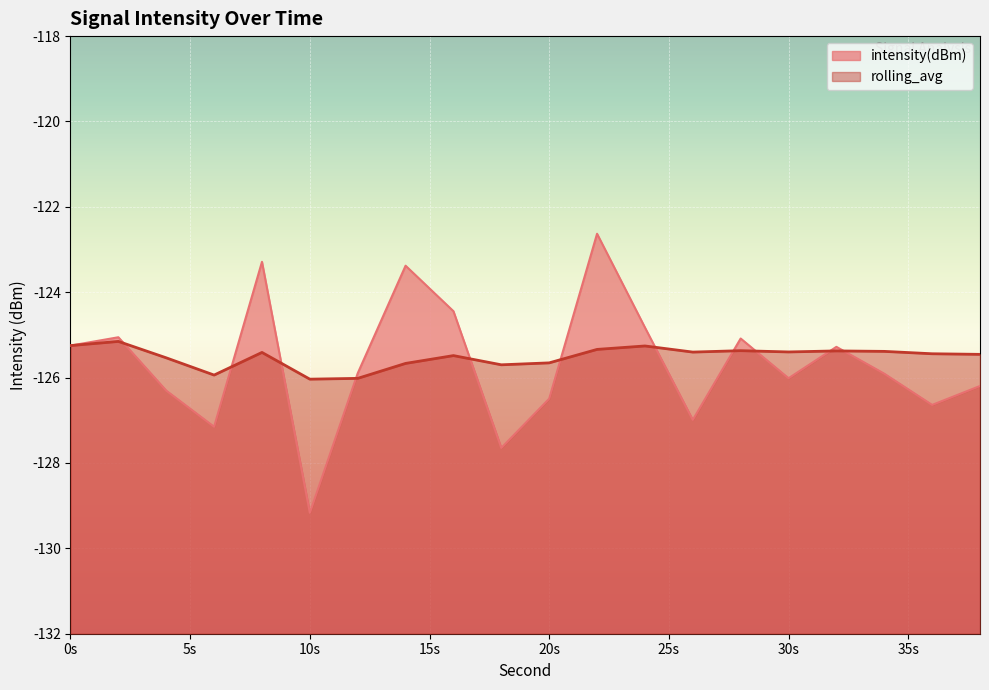

What is the maximum value for intensity(dBm)?

-122.6